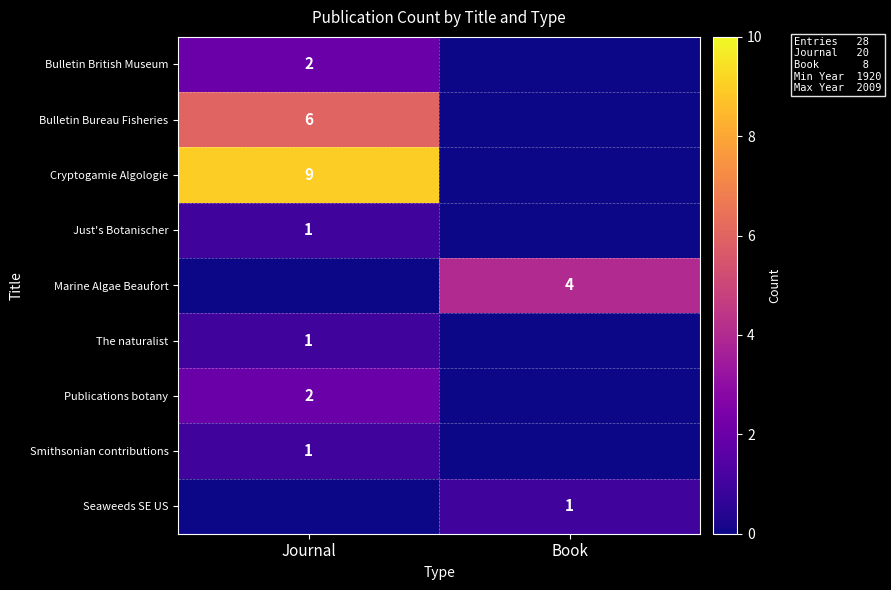

At how many categories does at least one series exceed 8?

1